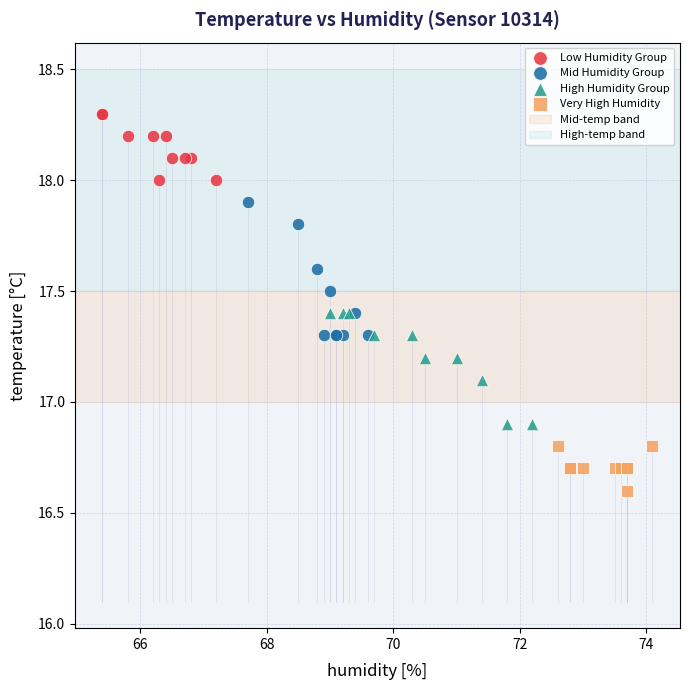

Which series reaches the maximum Y coordinate?

Low Humidity Group